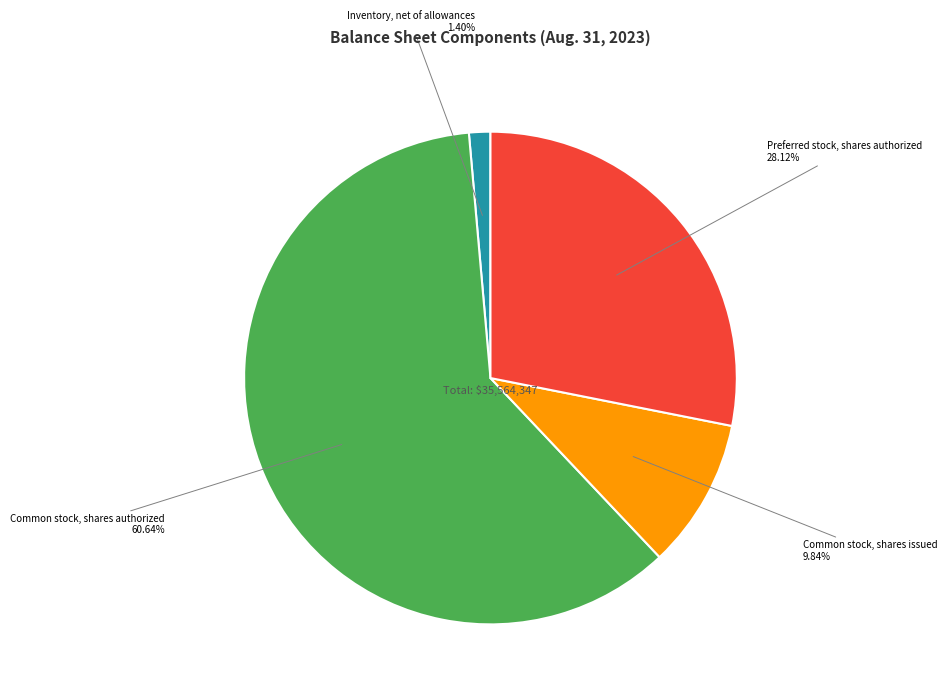

Between Preferred stock, shares authorized and Inventory, net of allowances, which is larger?

Preferred stock, shares authorized